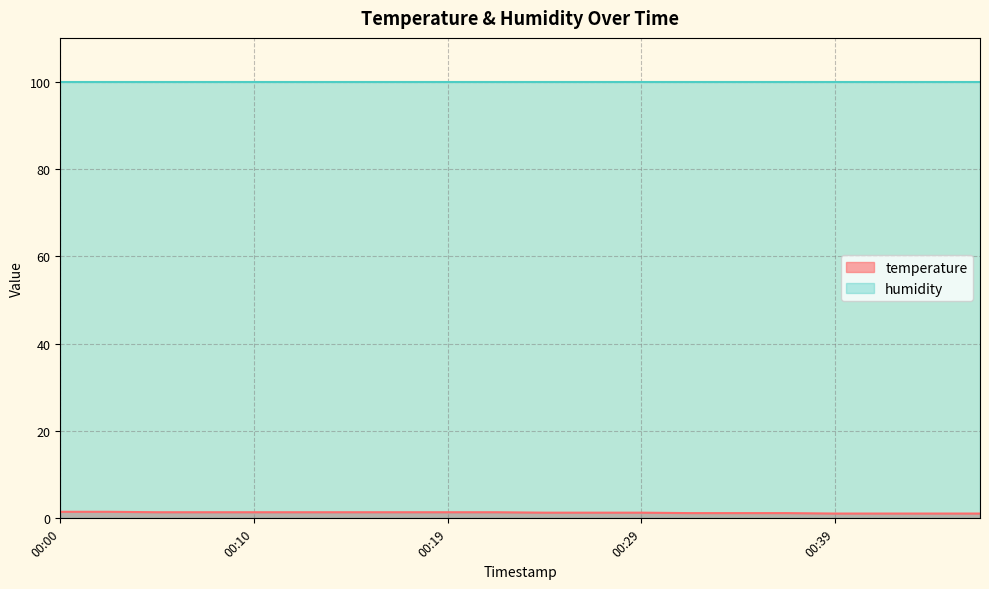

What is the sum of all values?

26.1